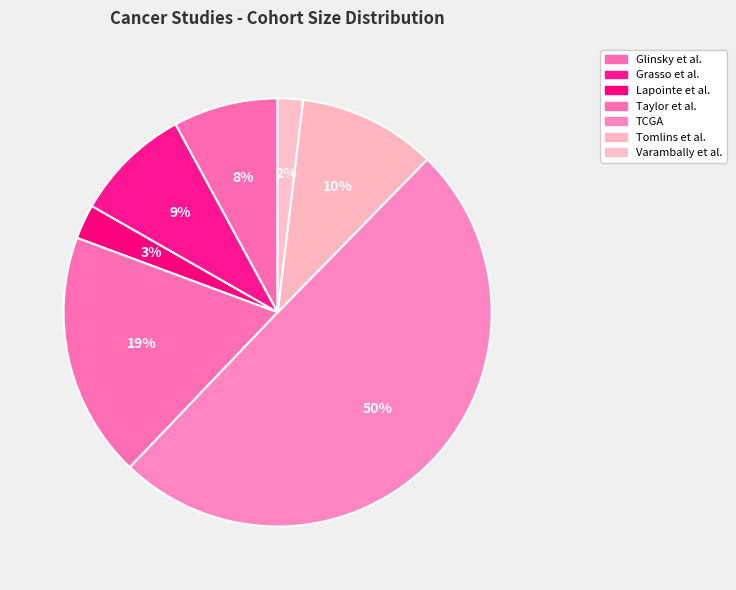

Which slice is the largest?

TCGA